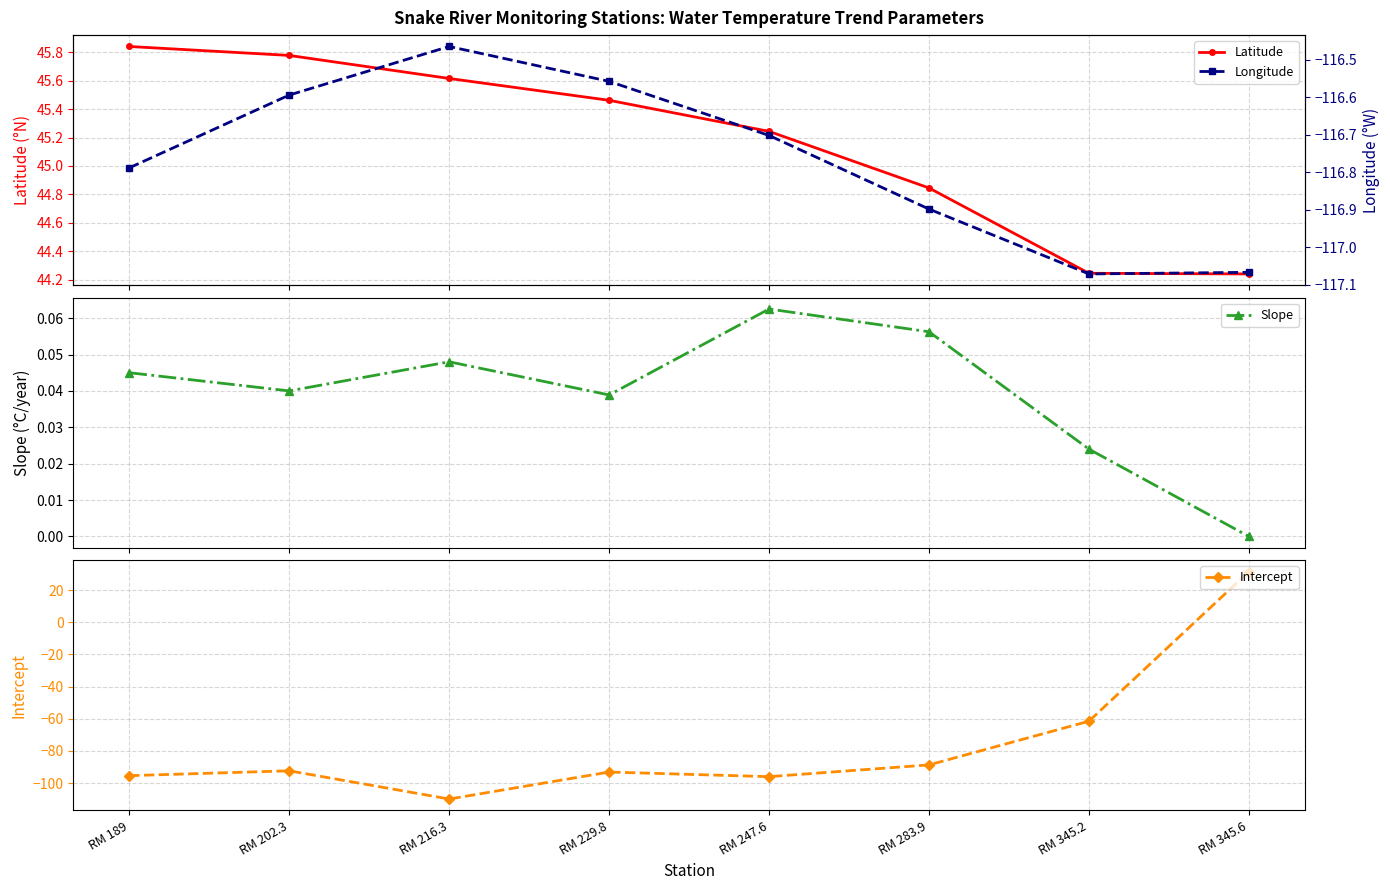

True or false: Intercept has more than 0 interior local peaks.

True